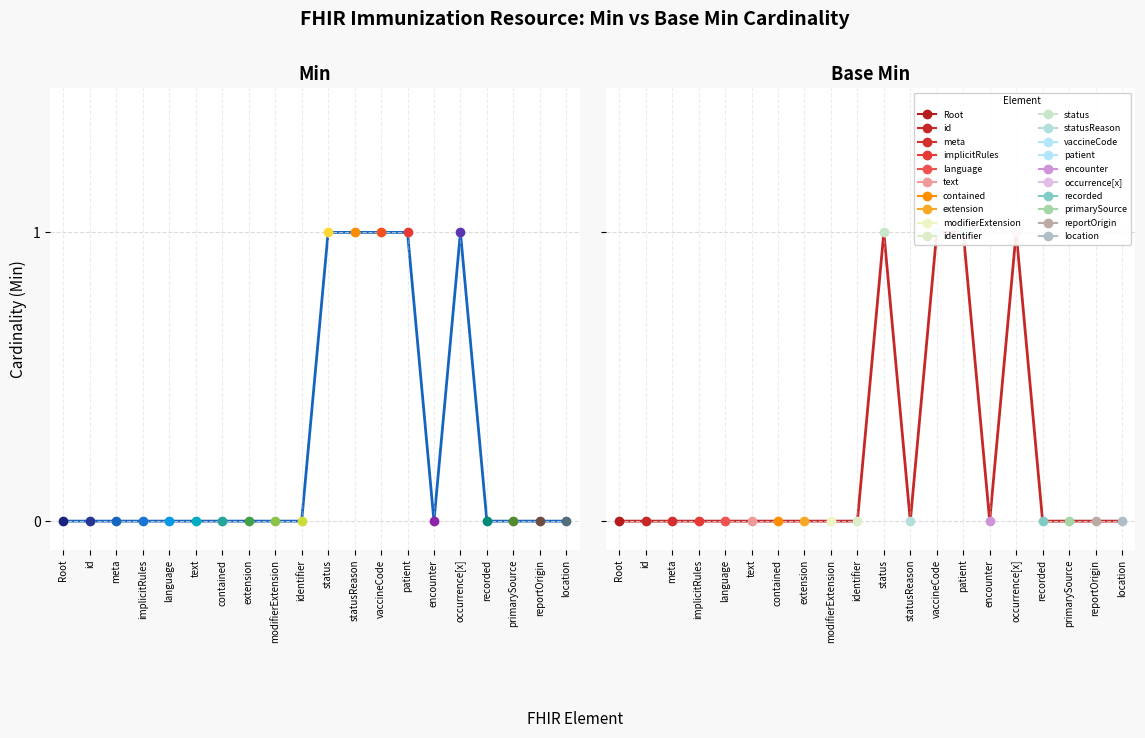

Between status and reportOrigin, which is larger?

status